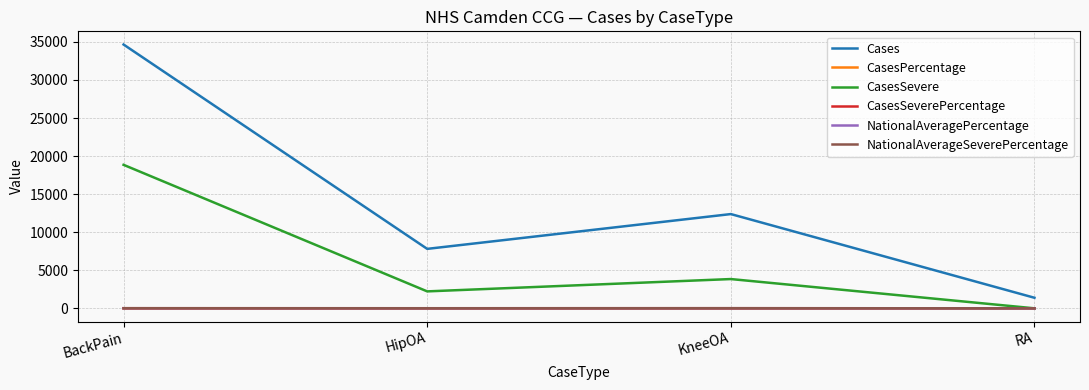

True or false: CasesSevere and Cases cross at least once.

False